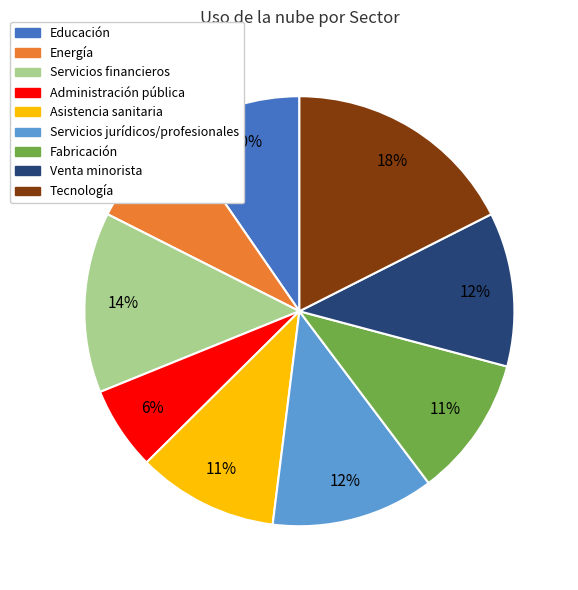

How many slices are in this pie chart?

9